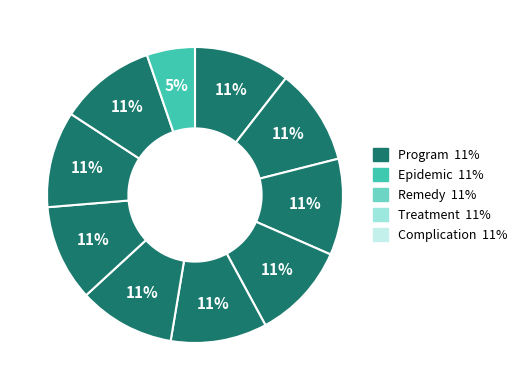

How many slices are in this pie chart?

10